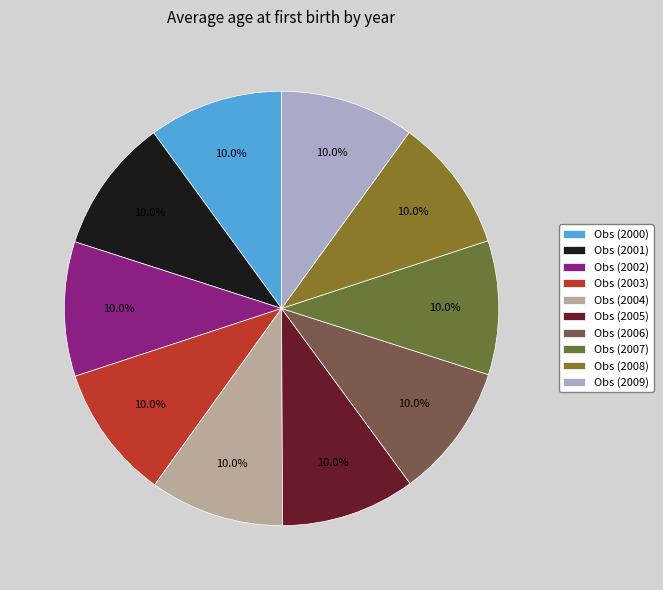

To the nearest percent, what percentage of the pie is Obs (2007)?

10%